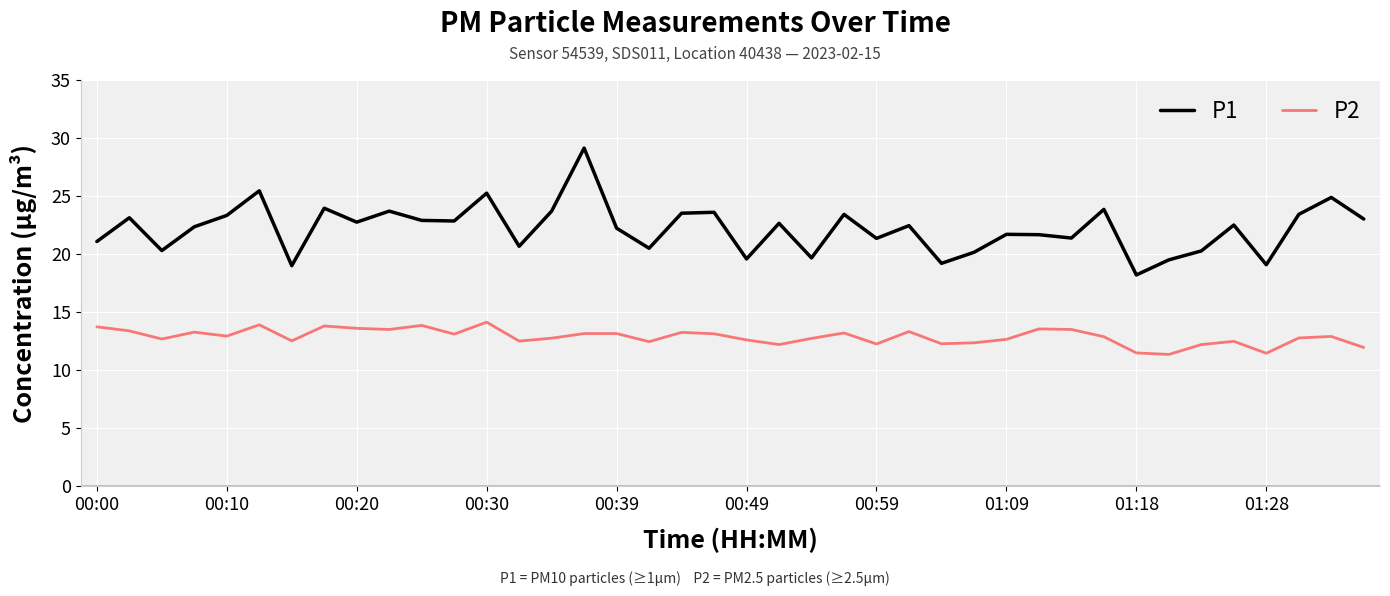

Which series has the widest spread of values?

P1